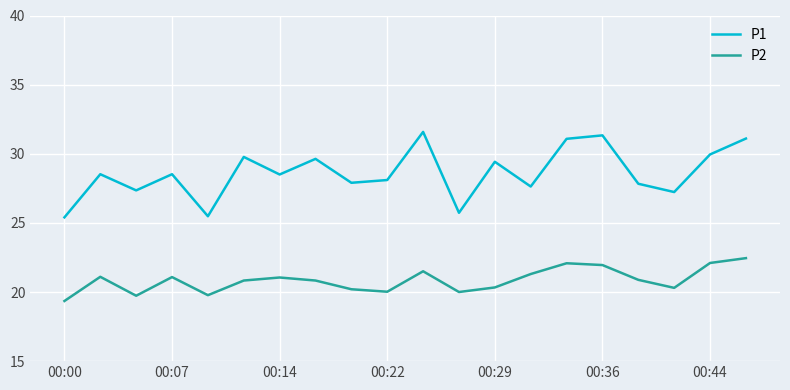

True or false: P2 and P1 cross at least once.

False